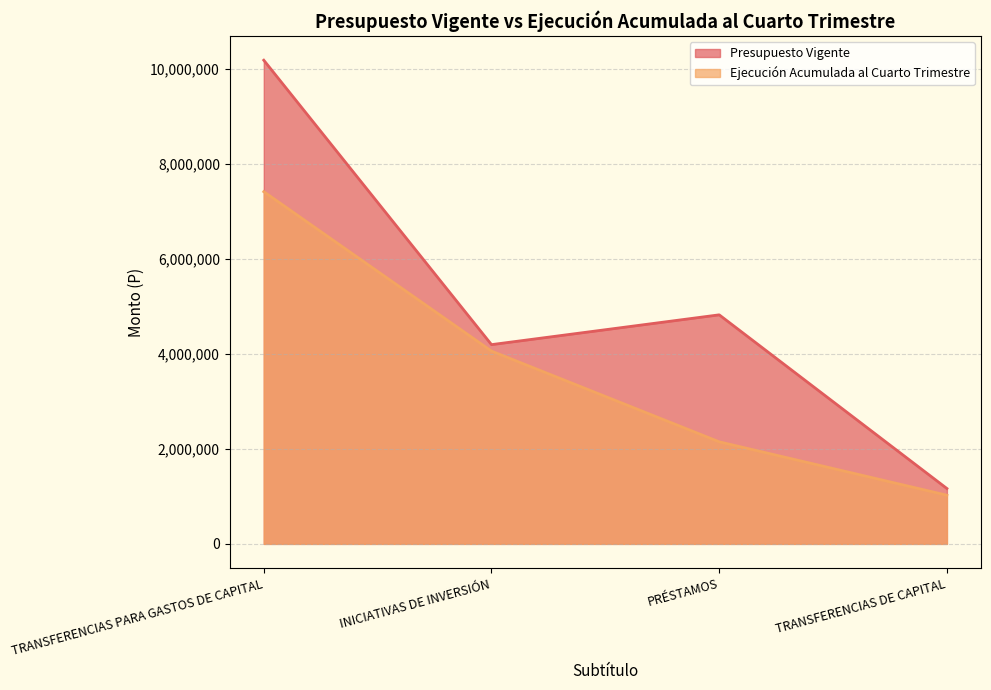

What is the spread (max minus min) of values at INICIATIVAS DE INVERSIÓN?

135655